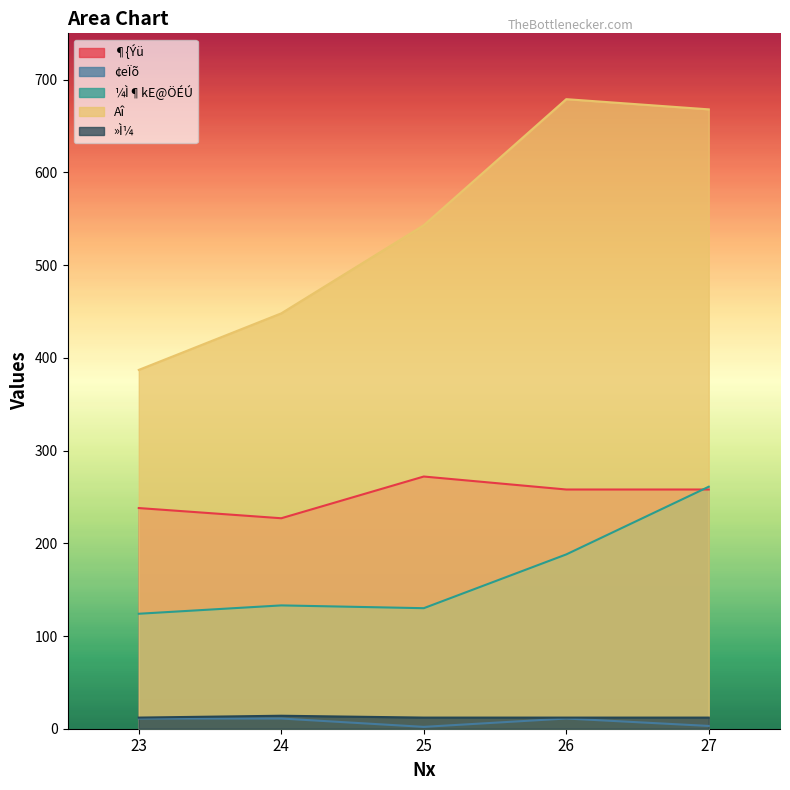

True or false: row1 and row4 cross at least once.

False